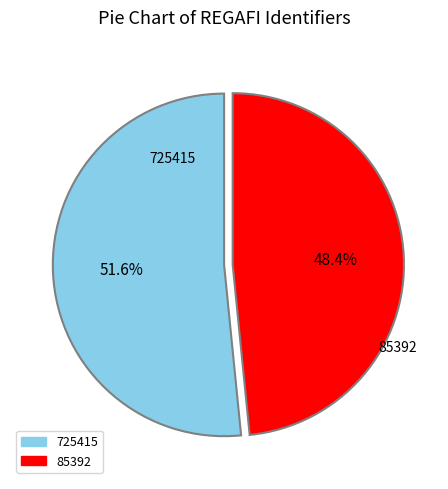

To the nearest percent, what is the difference between the largest and smallest slice percentages?

3%